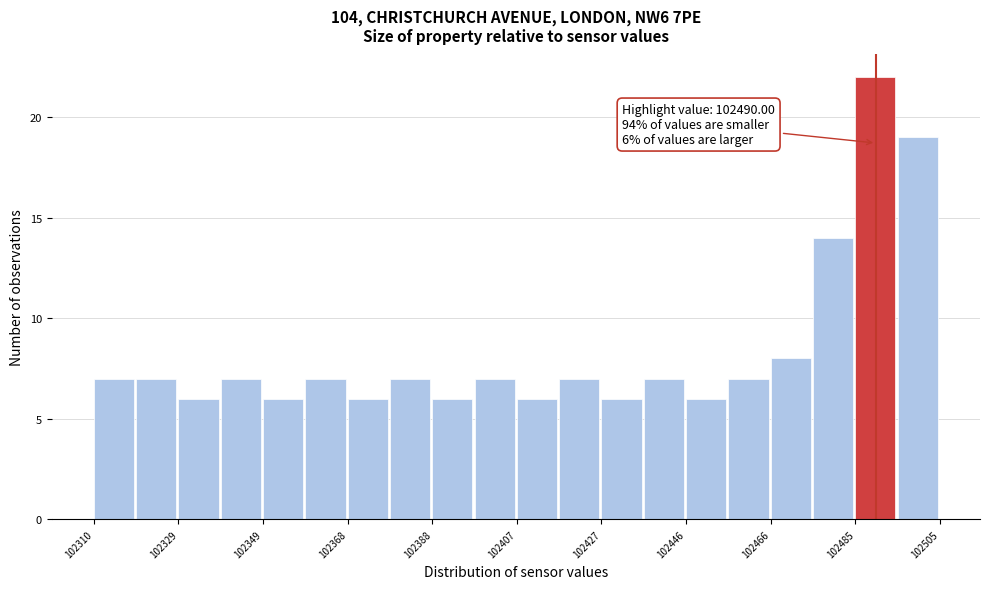

Which range on the x-axis has the tallest bar?

102486 to 102494